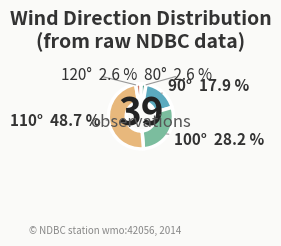

What percentage do 80° and 100° together represent?

30.8%